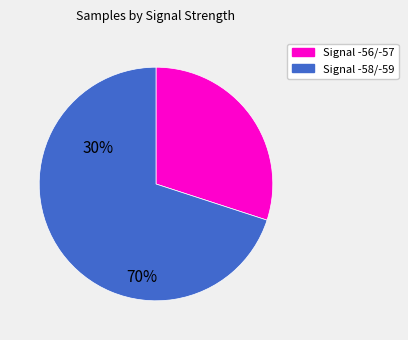

How many slices are in this pie chart?

2